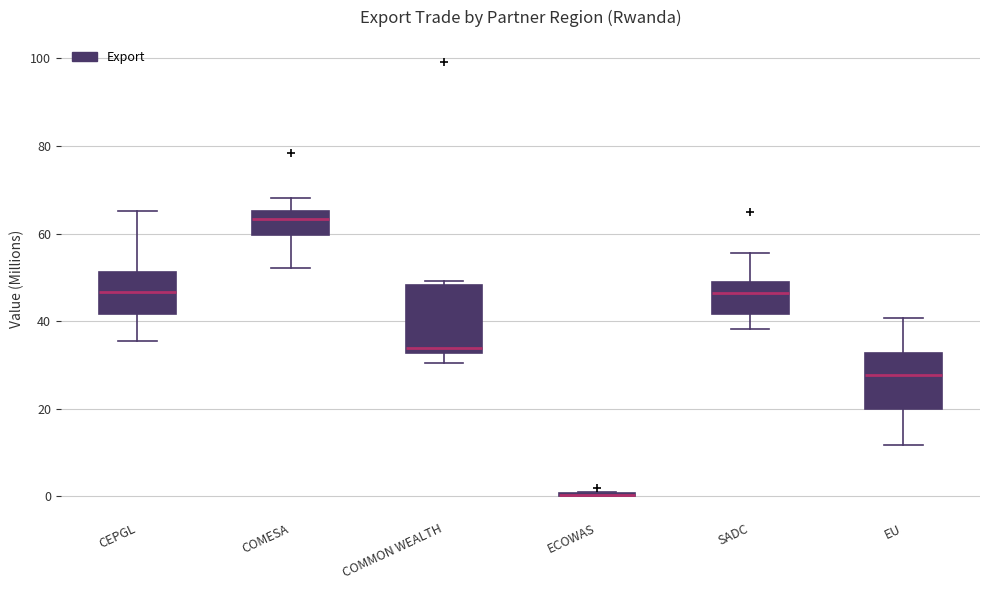

Reading left to right, transcribe this box plot: for each box, give where its median line is, the range the box spans, and where its two whiskers end, as read against the y-axis. The values are not printed on the chart, so give them approximately, as read against the axis.

CEPGL: median 46, box 42 to 52, whiskers 36 to 66
COMESA: median 64, box 60 to 66, whiskers 52 to 68
COMMON WEALTH: median 34, box 32 to 48, whiskers 30 to 50
ECOWAS: box collapsed to a line at 0, whiskers 0 to 0
SADC: median 46, box 42 to 48, whiskers 38 to 56
EU: median 28, box 20 to 32, whiskers 12 to 40